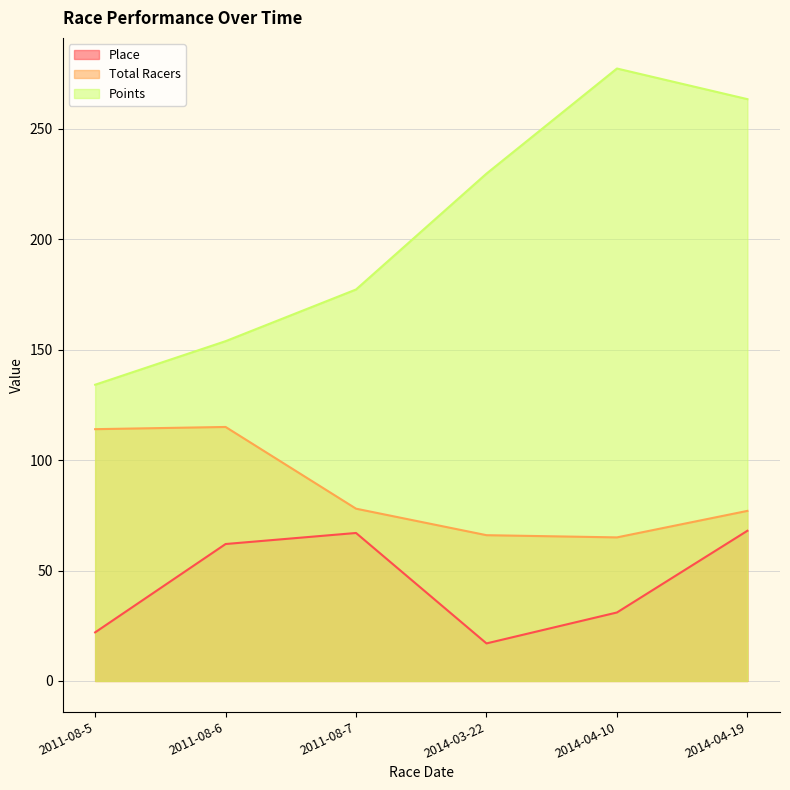

Which series has the widest spread of values?

Points